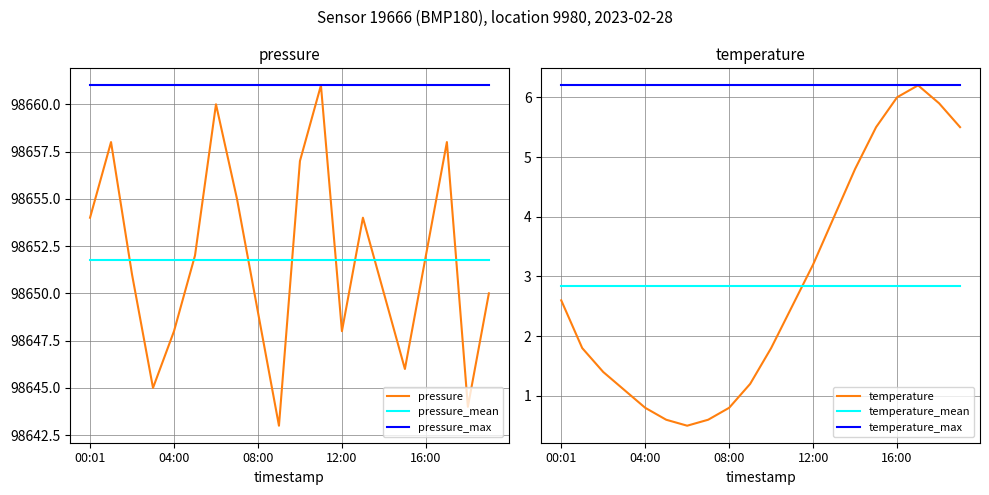

What are all the series names shown in the legend?

pressure, pressure_mean, pressure_max, temperature, temperature_mean, temperature_max